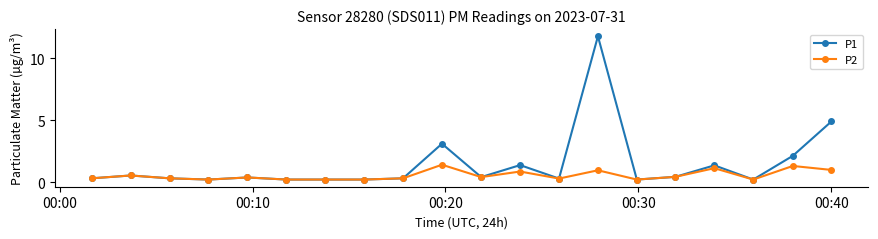

How many distinct data groups are displayed?

2